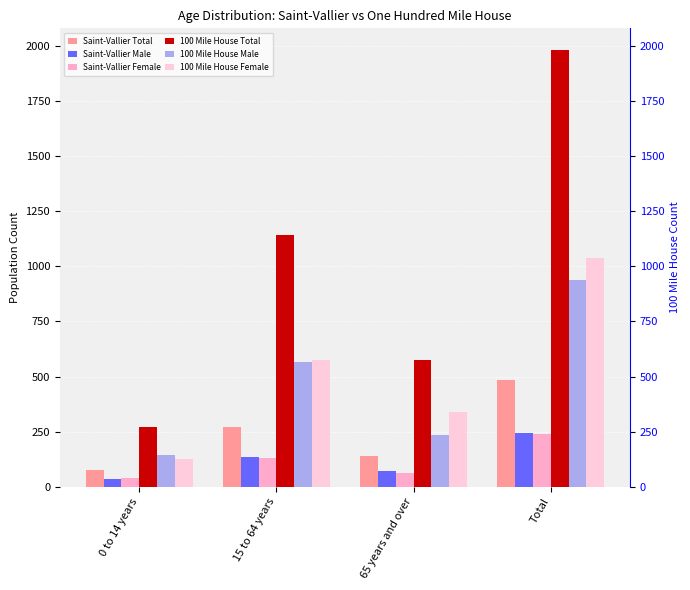

Which series has the largest range (max minus min)?

100 Mile House Total